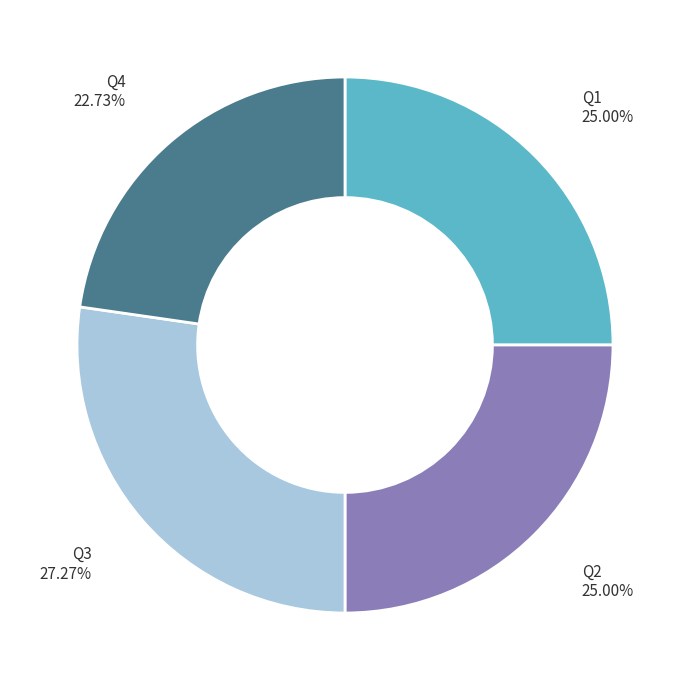

Does any single category account for the majority?

No